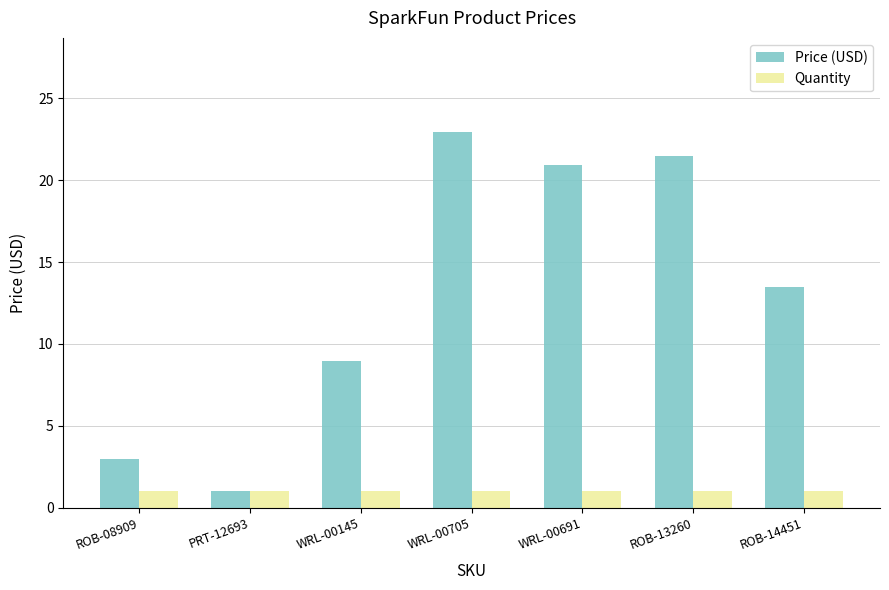

True or false: Quantity has a value of 1.0 at ROB-08909.

True